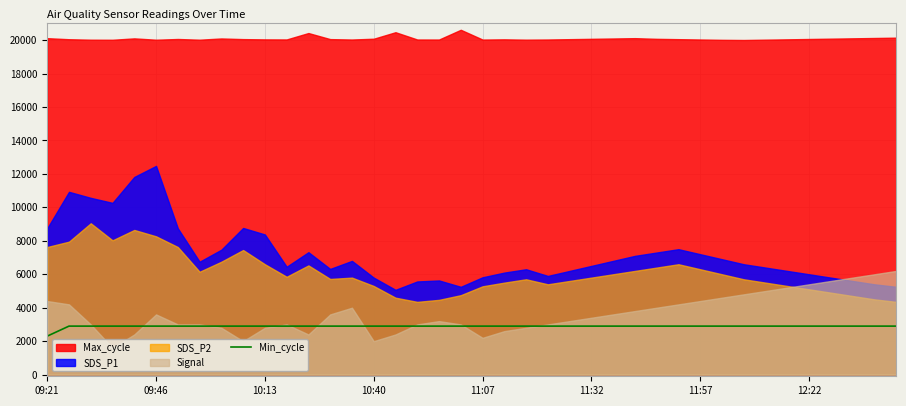

How many categories are shown in the chart?

40